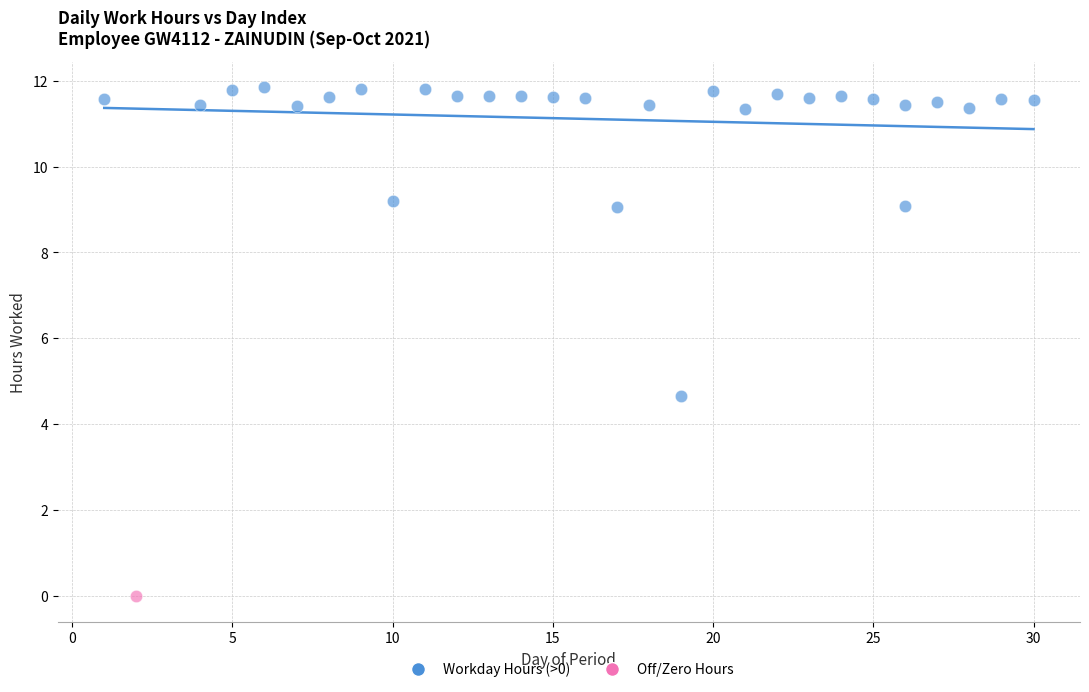

What are all the series names shown in the legend?

Workday Hours (>0), Off/Zero Hours